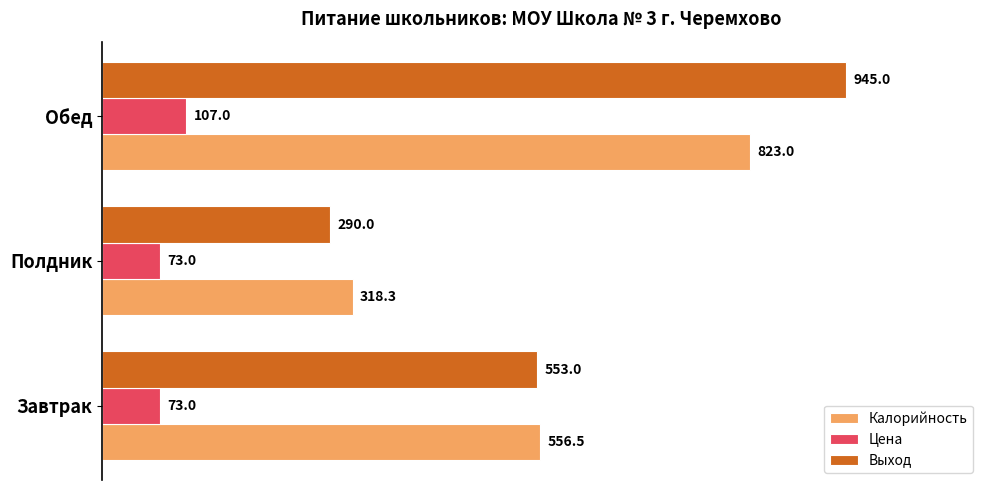

What is the sum of the Цена values at Полдник and Обед?

180.0